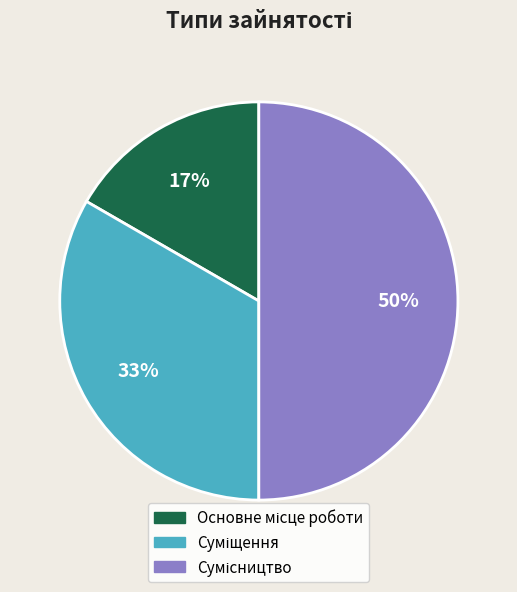

To the nearest percent, what is the average slice percentage?

33%